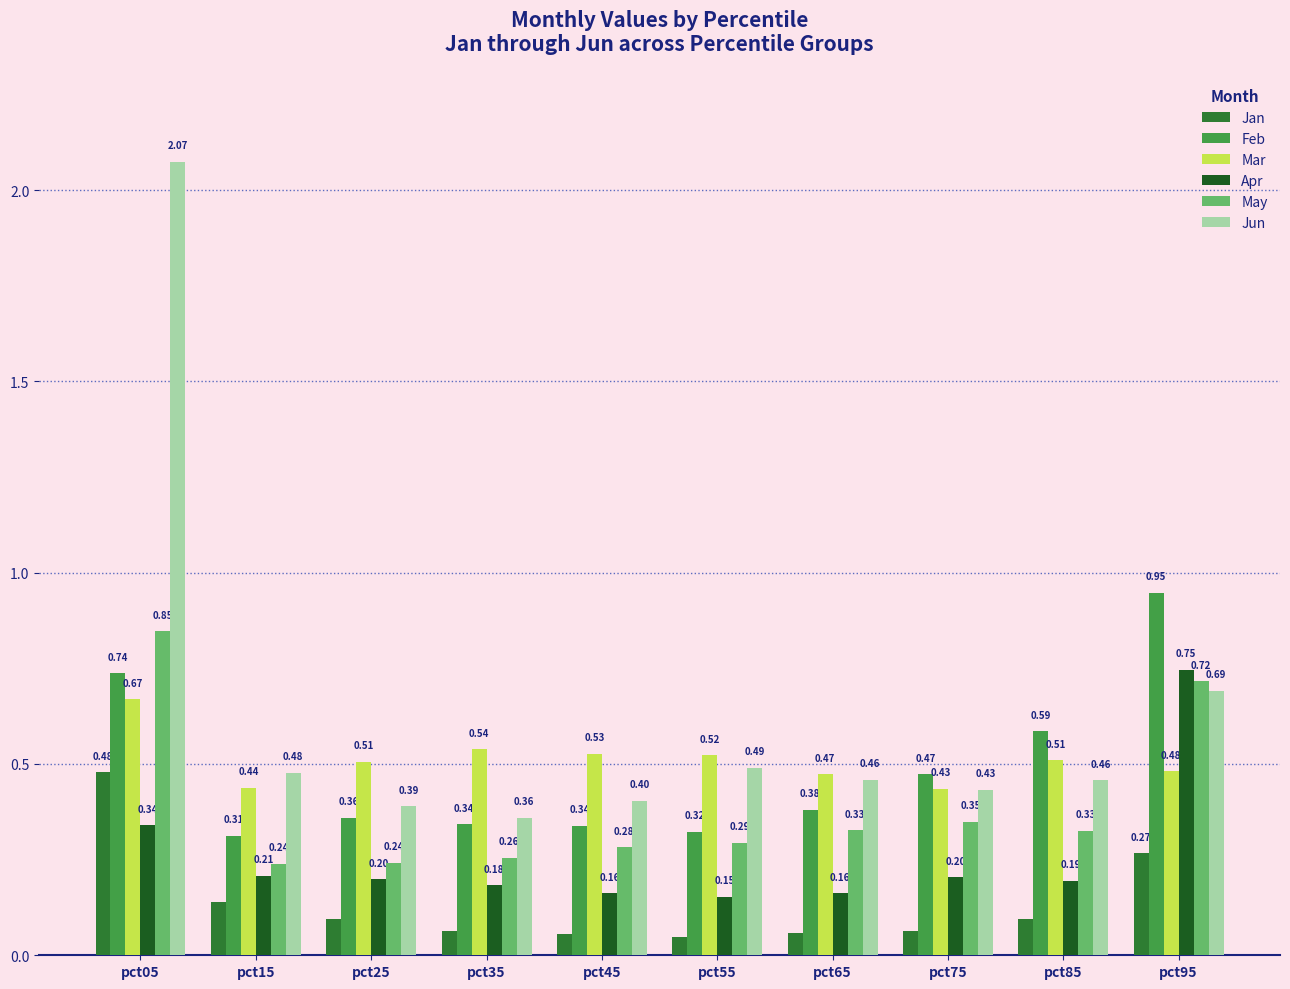

Which series changed the most between pct55 and pct85?

Feb